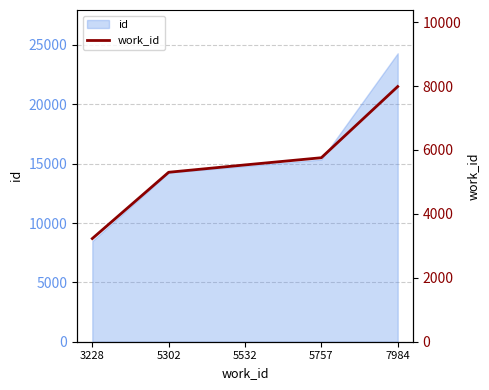

Reading left to right, list all the values displayed in this chart.

3228=3228	5302=5302	5532=5532	5757=5757	7984=7984